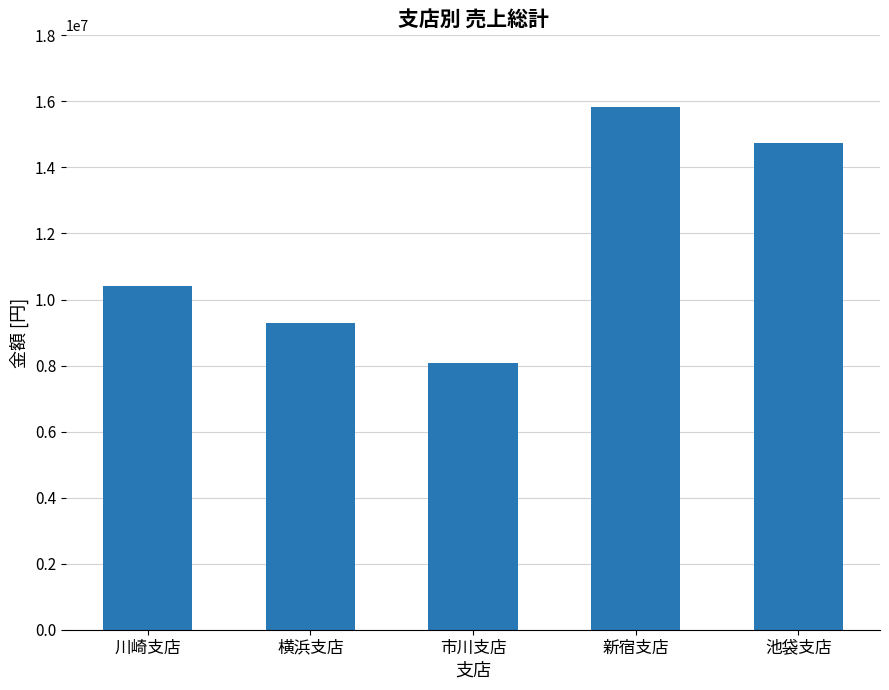

What value does the data have at 川崎支店, to the nearest 50?

10400000